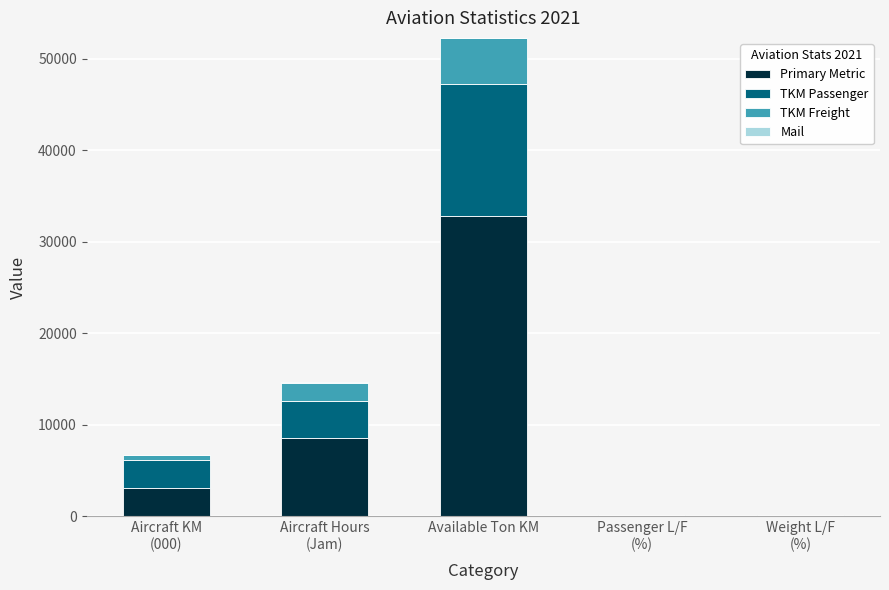

What is the sum of all Primary Metric values?

44616